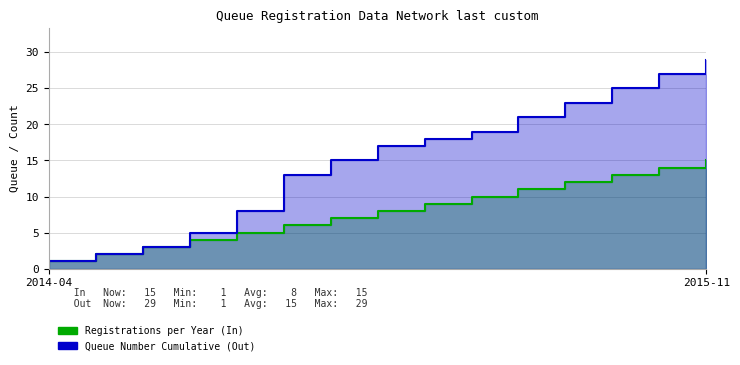

The value of Registrations per Year (In) at 2015-09 is 6. True or false?

False